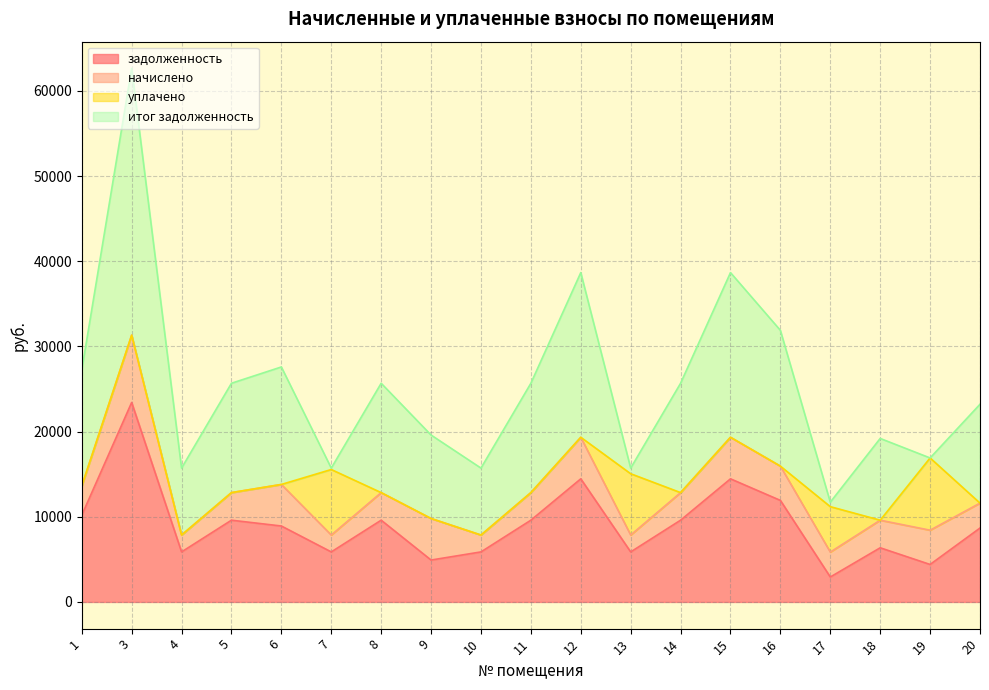

Which series ends up on top after the final intersection of уплачено and итог задолженность?

итог задолженность